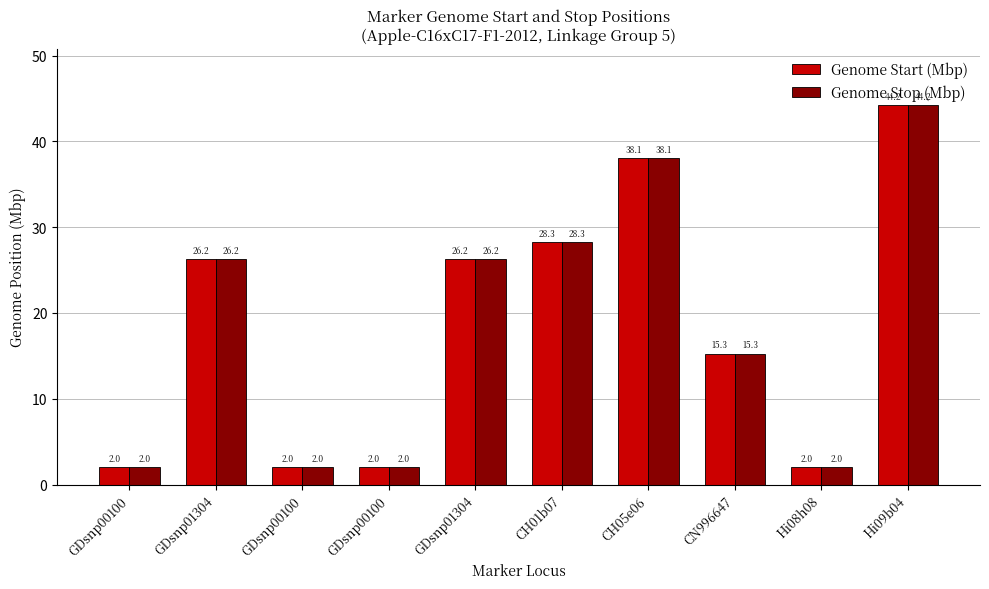

What is the label of the 1st bar from the right?

Hi09b04